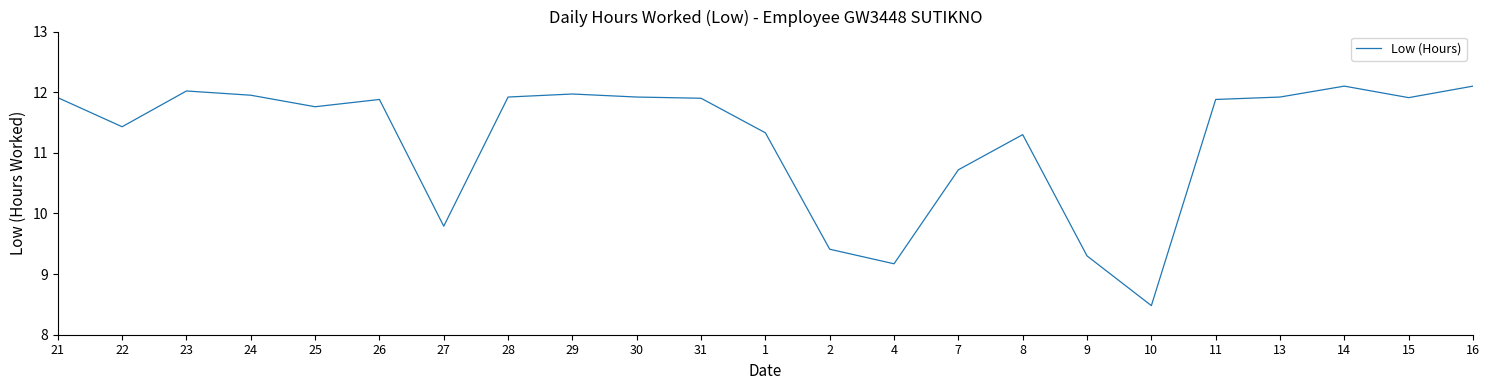

True or false: the data shows 18.5 at 28.

False